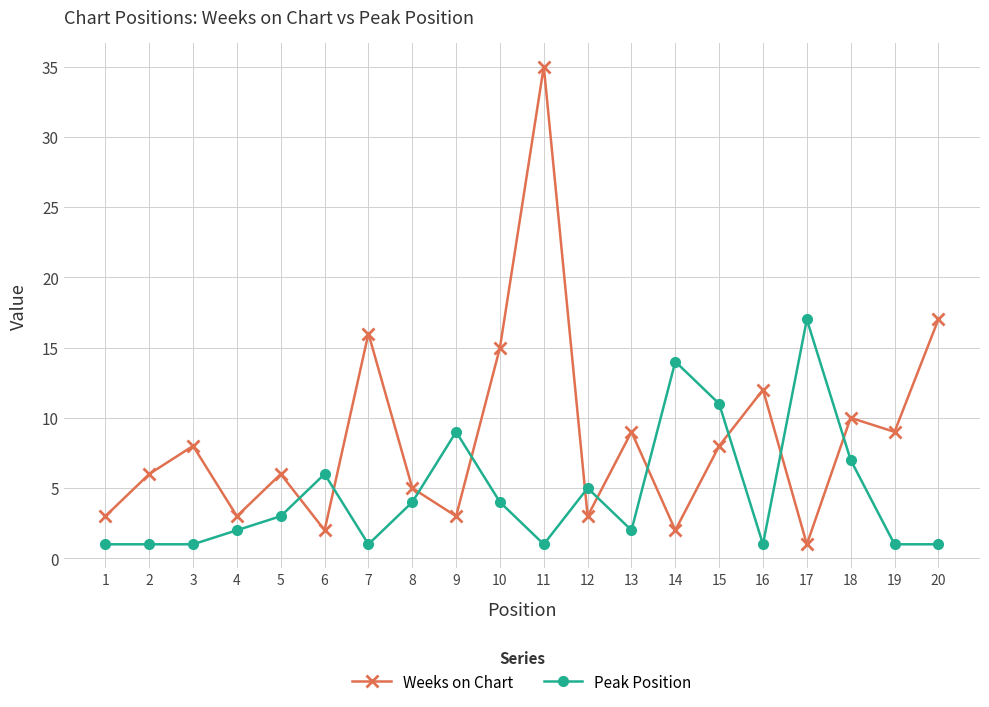

At which category is the sum across all series the highest?

11